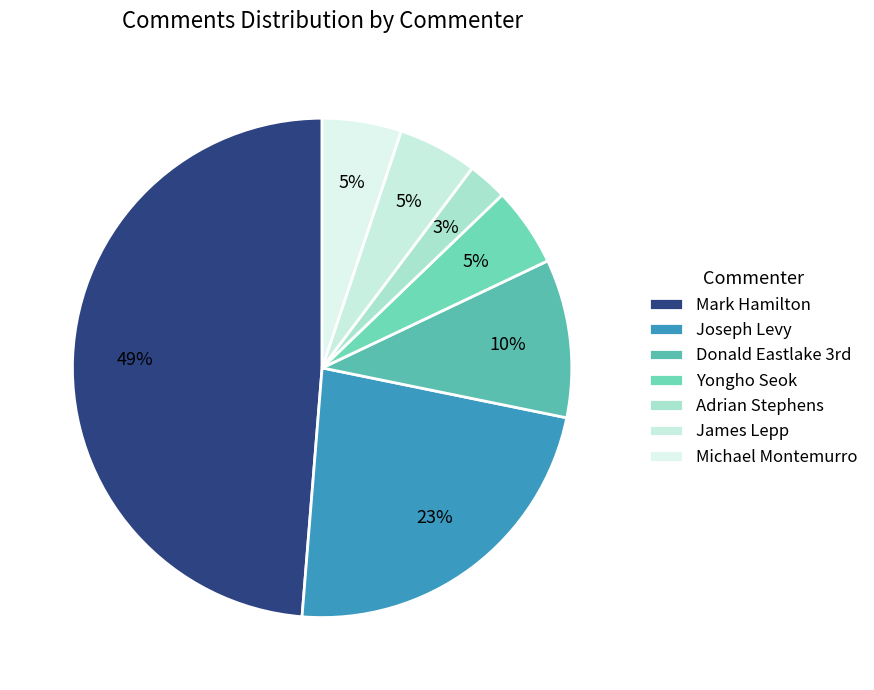

To the nearest percent, what is the combined percentage of James Lepp and Mark Hamilton?

54%